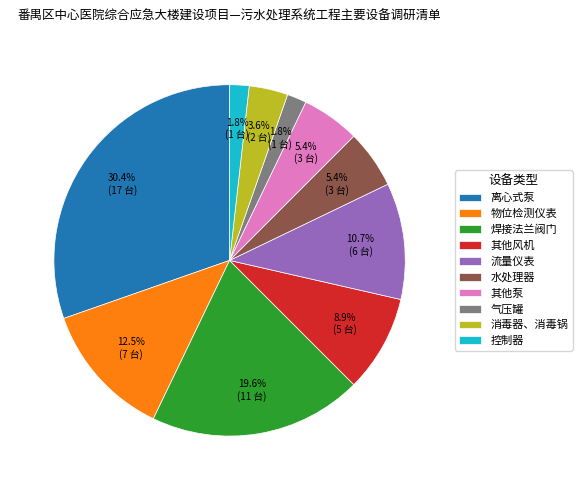

How much of the chart is everything except 气压罐?

98.2%